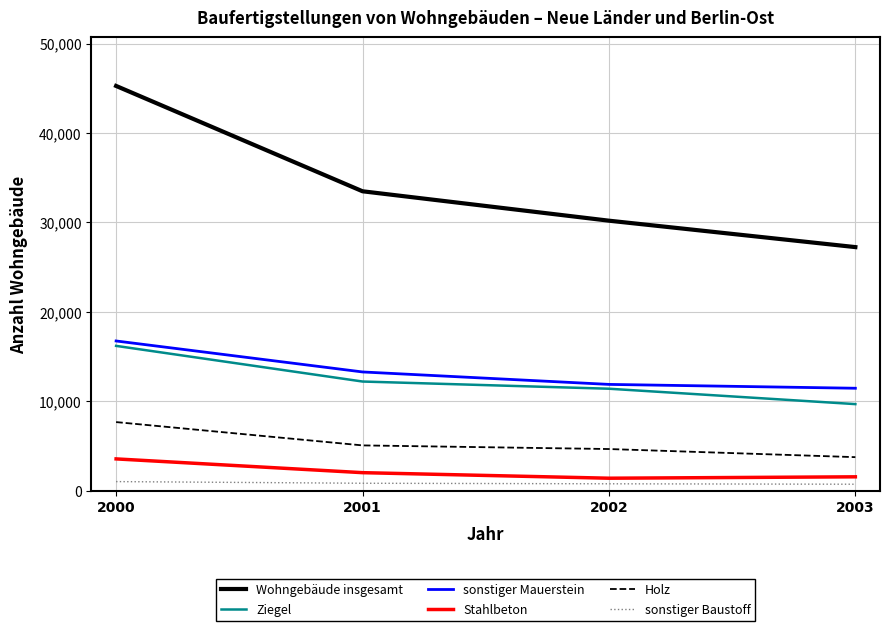

Between 2001 and 2003, which series saw the biggest shift?

Wohngebäude insgesamt